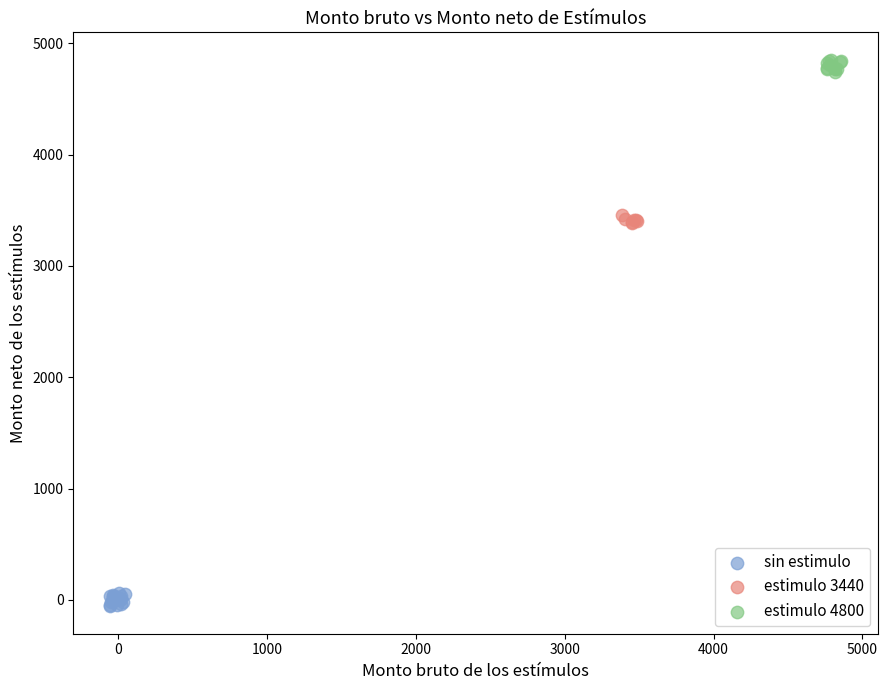

Which series reaches the minimum Y coordinate?

sin estimulo